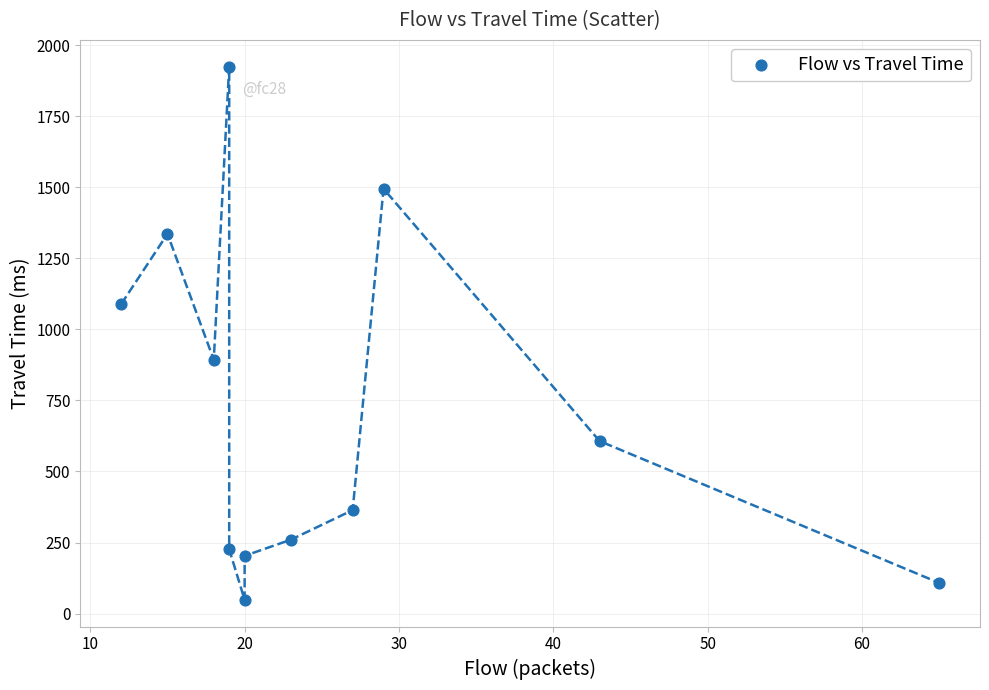

What is the range of X values (max minus min)?

53